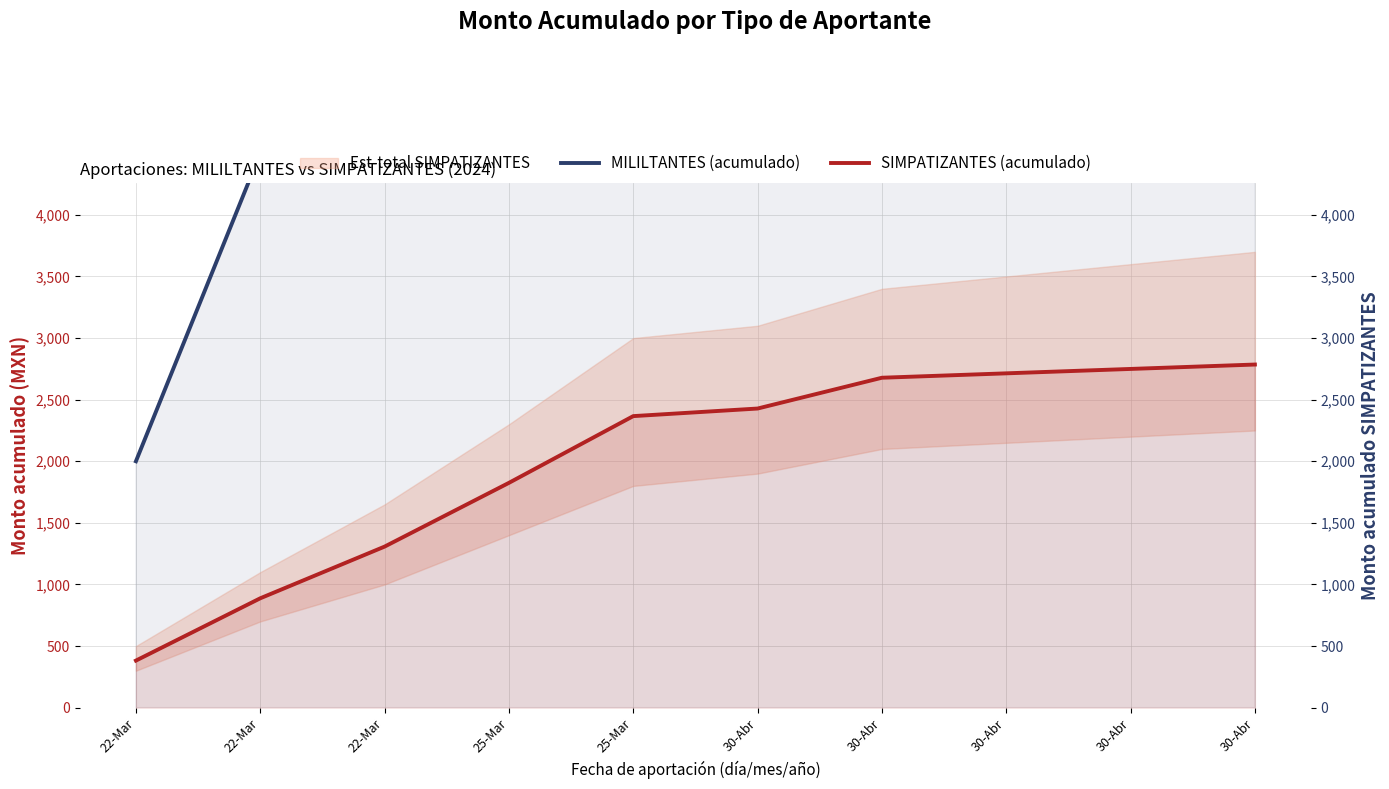

List the series in order of their peak value, lowest first.

SIMPATIZANTES (acumulado), MILILTANTES (acumulado)